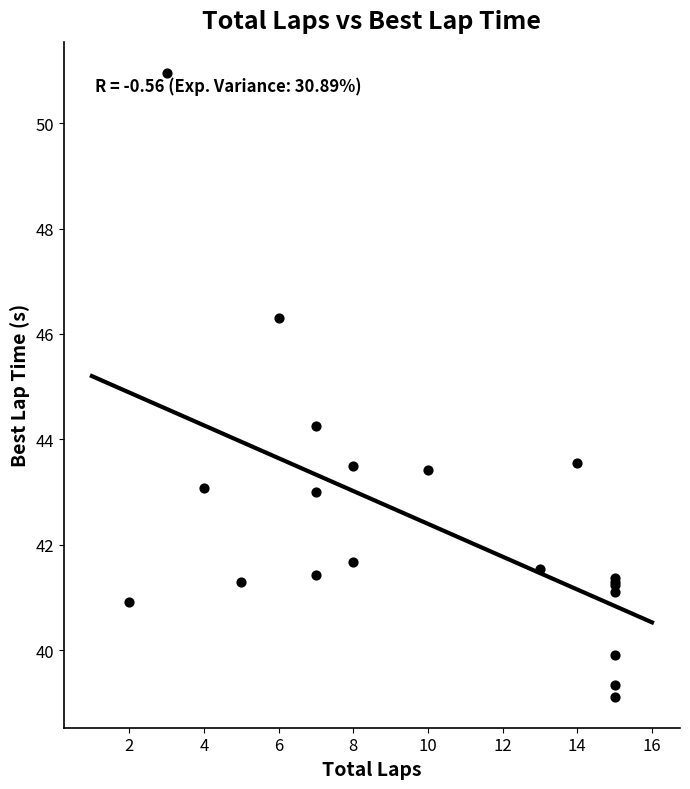

What Y value in the scatter plot is closest to 45?

44.3